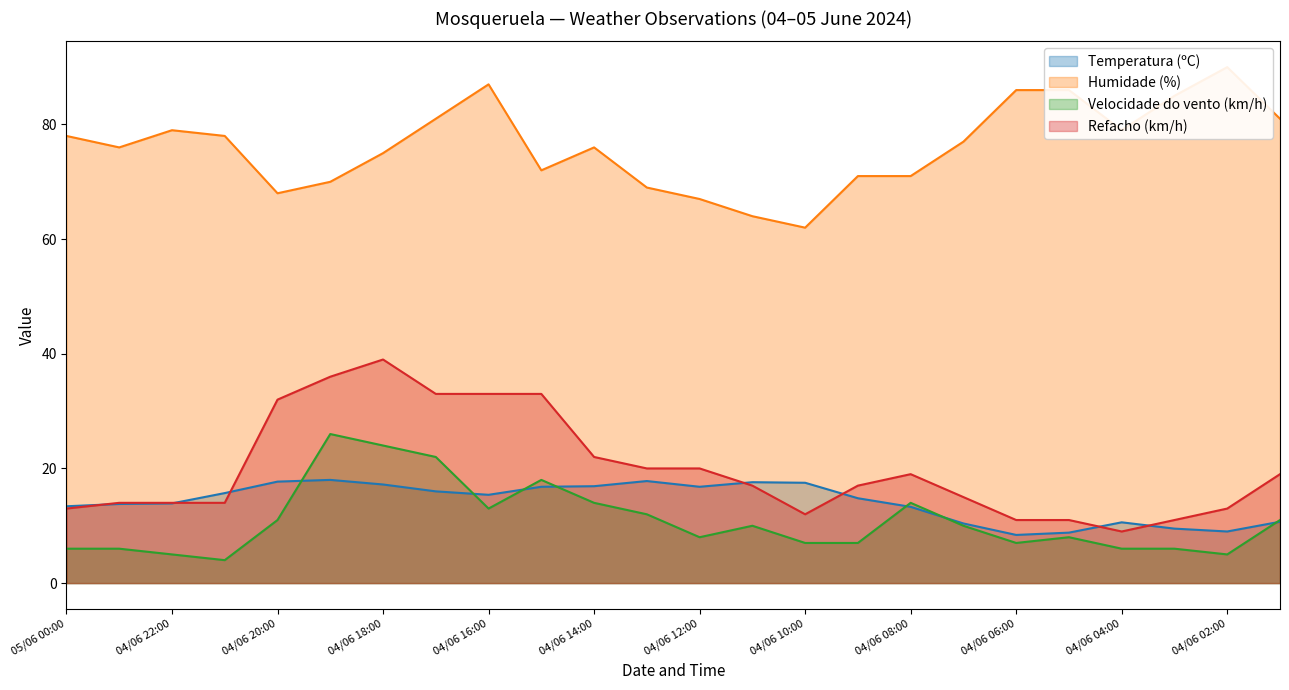

In Humidade (%), how many points are lower than both neighbors (excluding endpoints)?

5